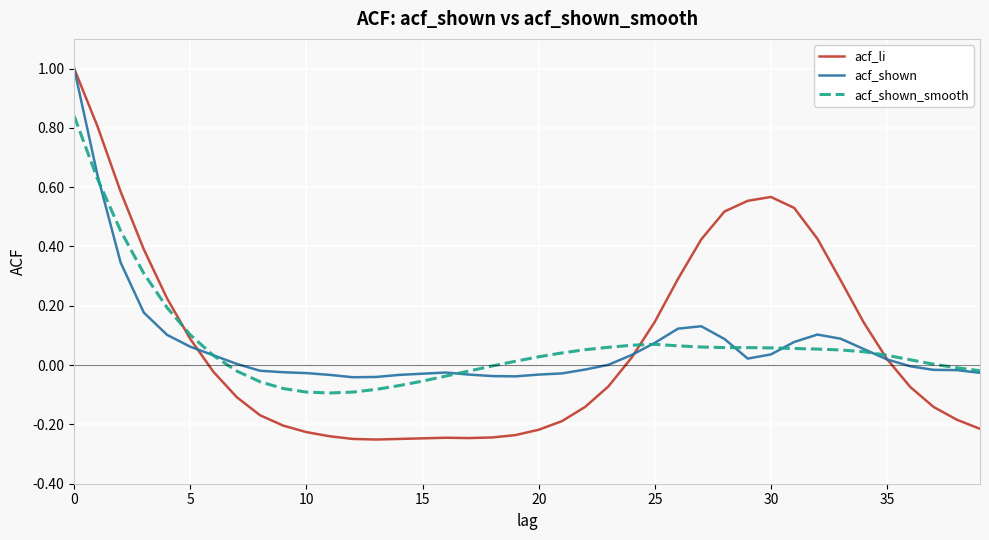

Which series has the widest spread of values?

acf_li